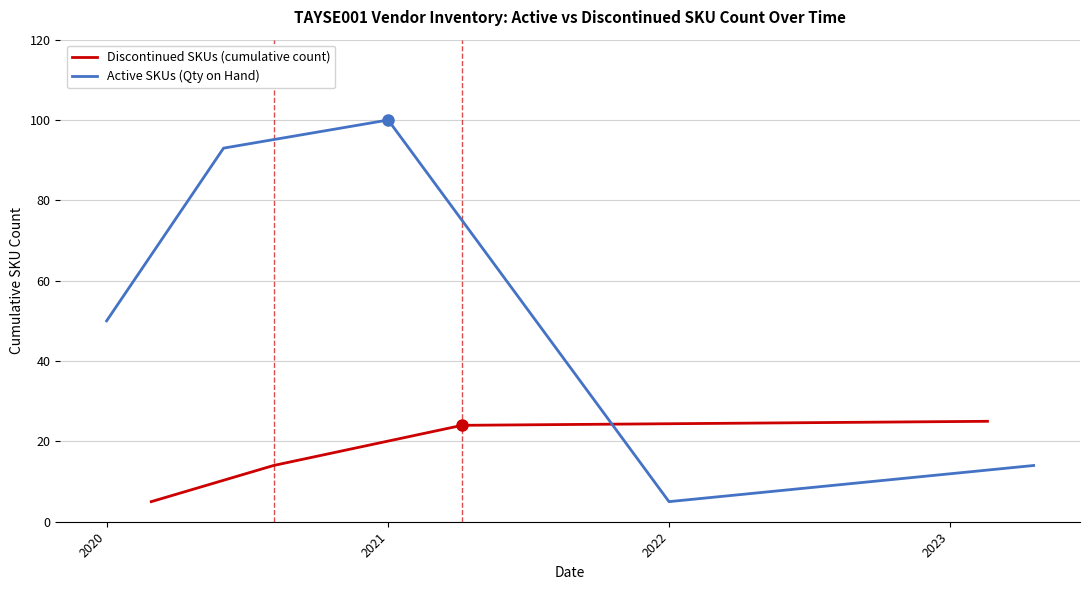

Which category has the lowest value across all series?

2022